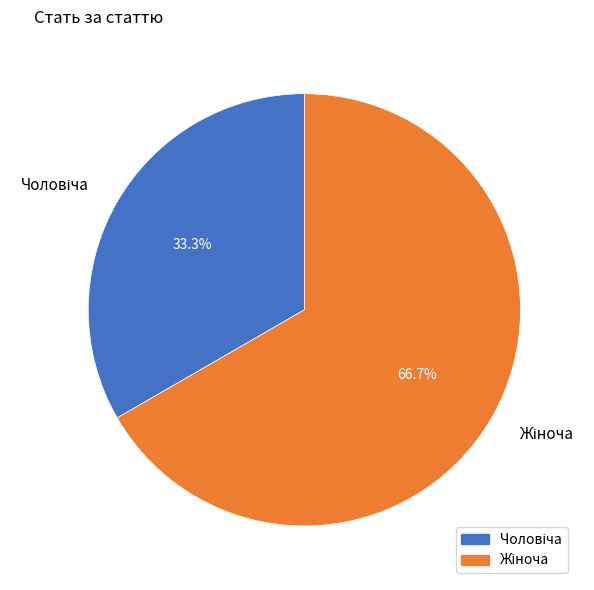

Is there any slice that represents more than half of the pie?

Yes